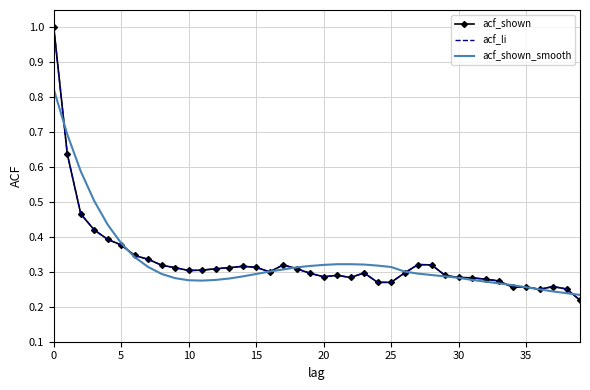

What is the difference between the second highest and minimum values in the acf_shown series?

0.4